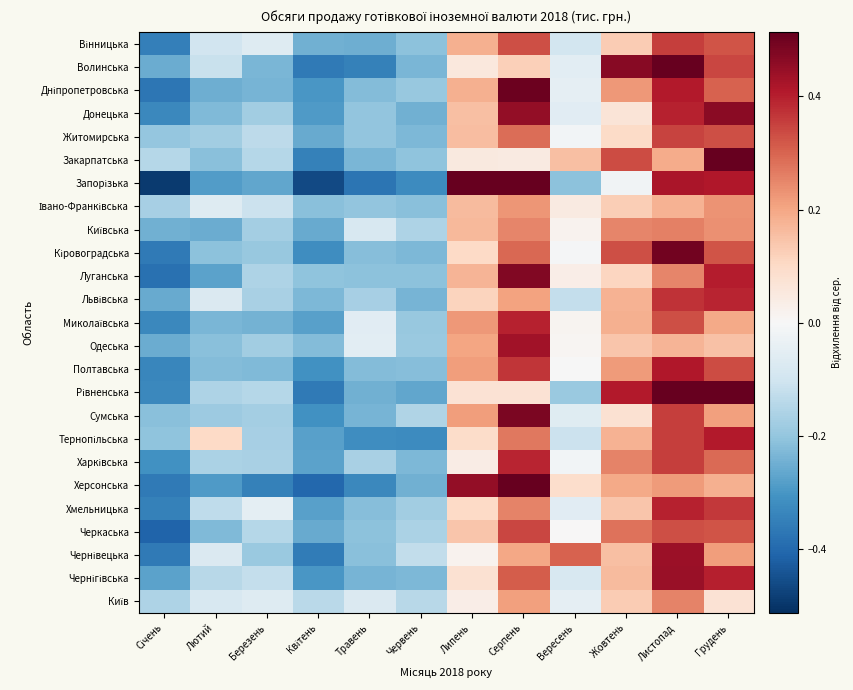

What is the difference between the highest and lowest values at Липень?

0.5